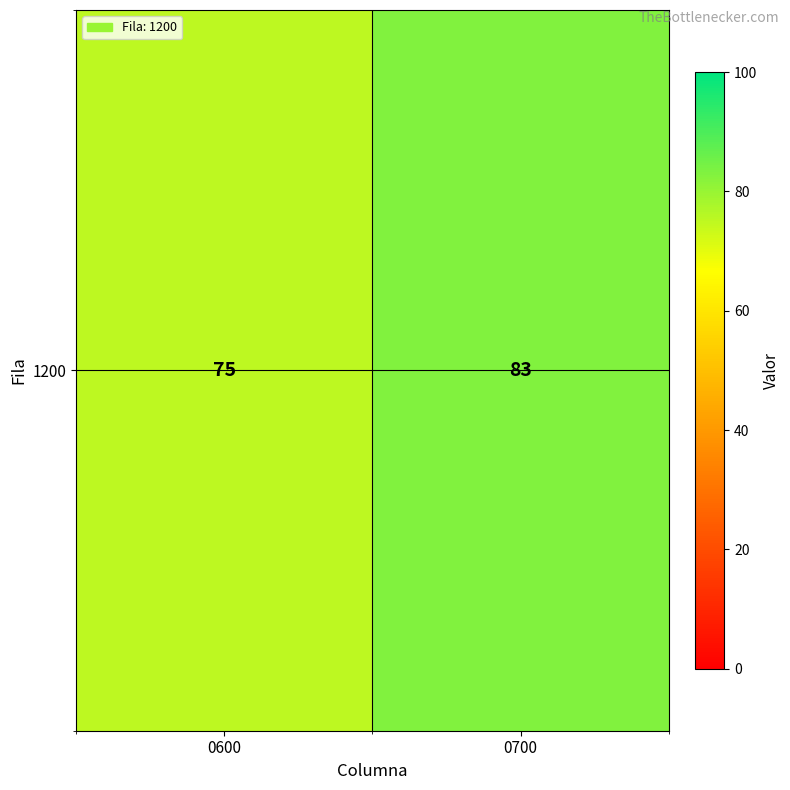

True or false: the data shows 133 at 0600.

False